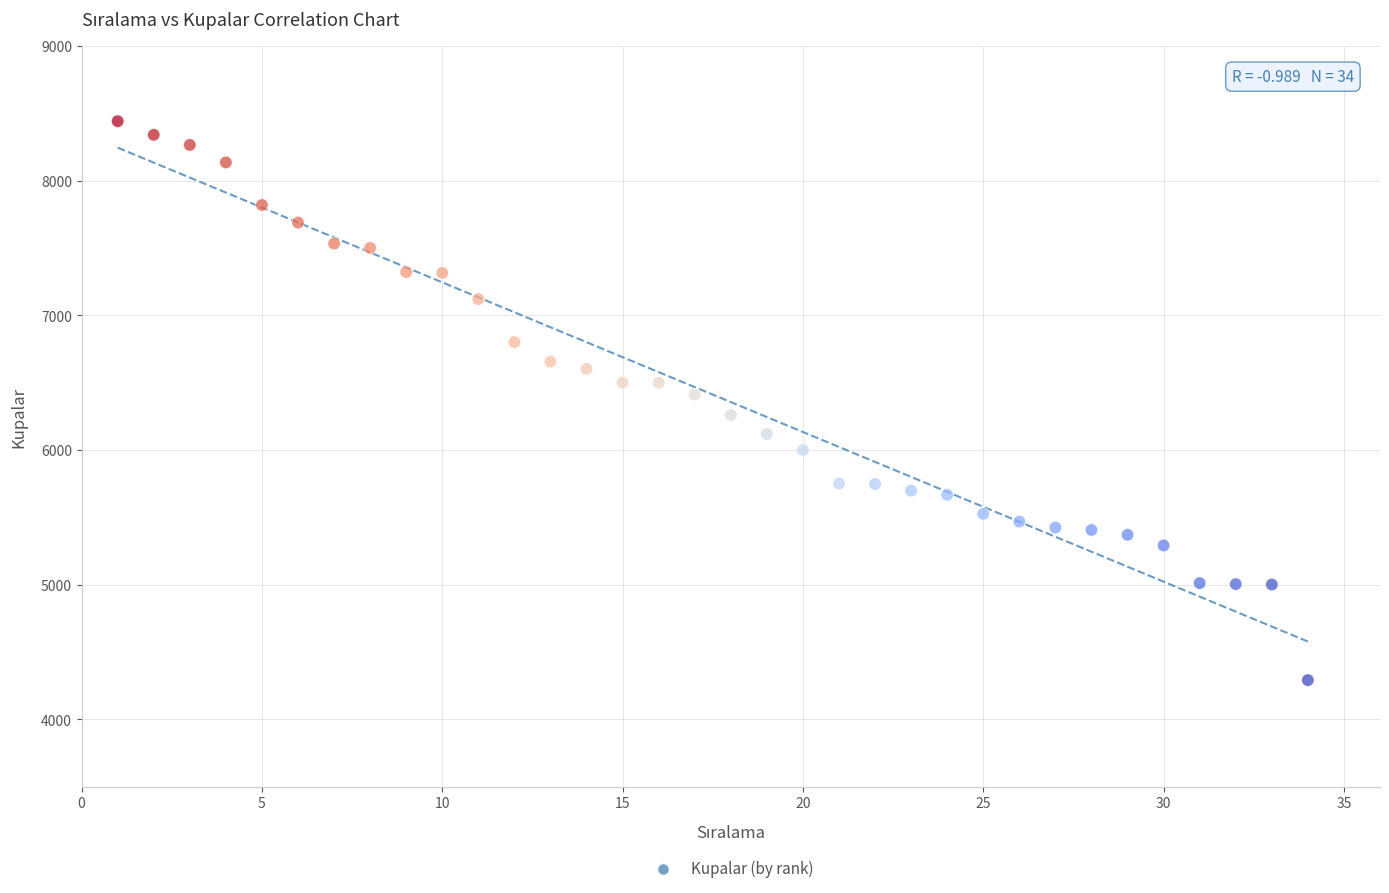

What is the range of Y values (max minus min)?

4150